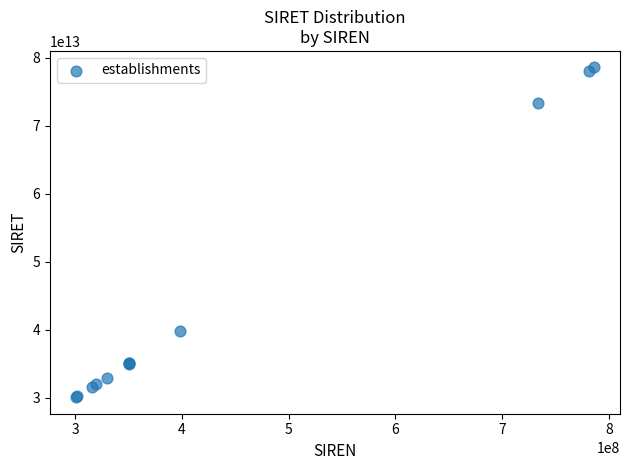

What Y value in the scatter plot is closest to 54339261900026?

39786958700014